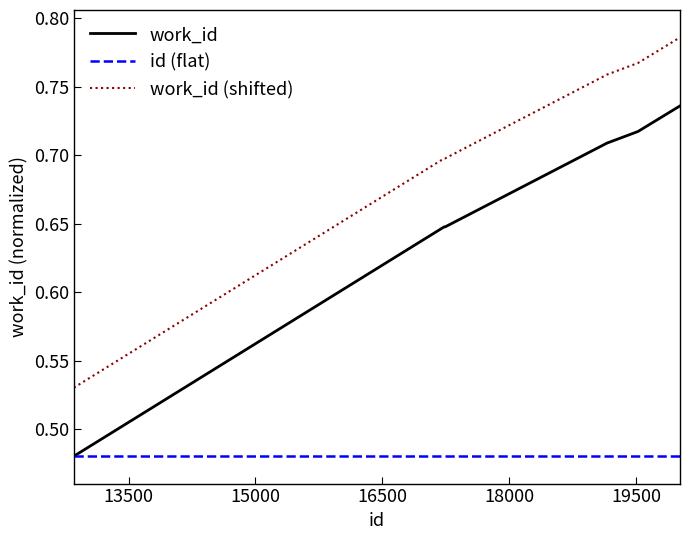

Rank the series by their average value, from lowest to highest.

id (flat), work_id, work_id (shifted)